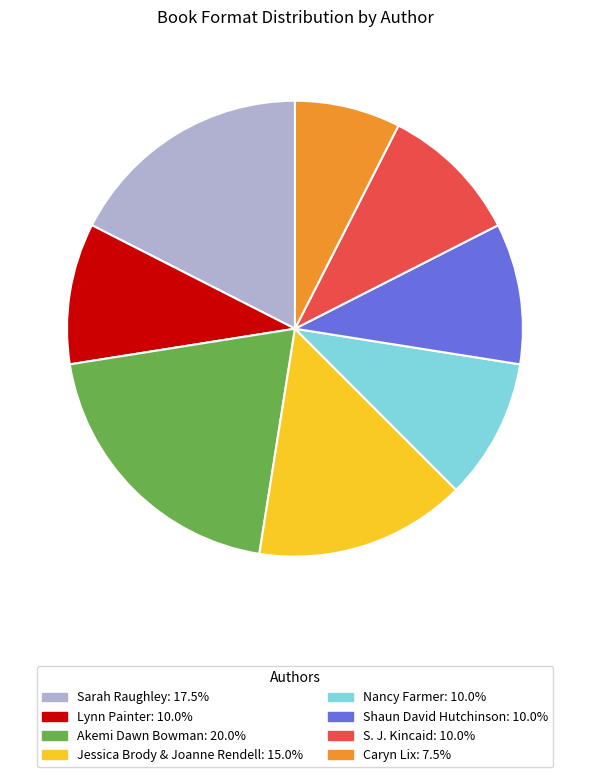

Does any single category account for the majority?

No